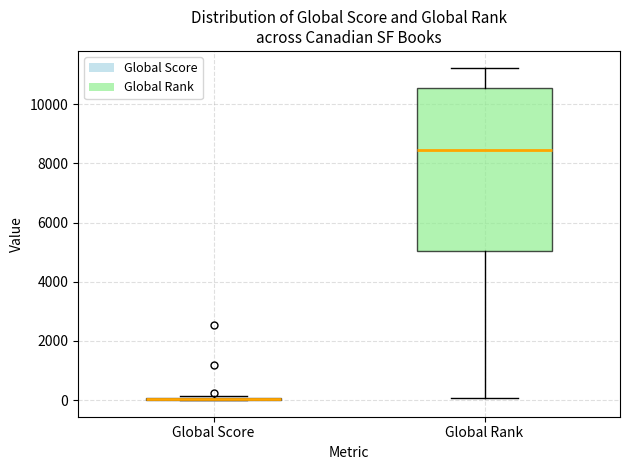

Reading left to right, transcribe this box plot: for each box, give where its median line is, the range the box spans, and where its two whiskers end, as read against the y-axis. The values are not printed on the chart, so give them approximately, as read against the axis.

Global Score: box collapsed to a line at 0, whiskers 0 to 200
Global Rank: median 8400, box 5000 to 10600, whiskers 0 to 11200